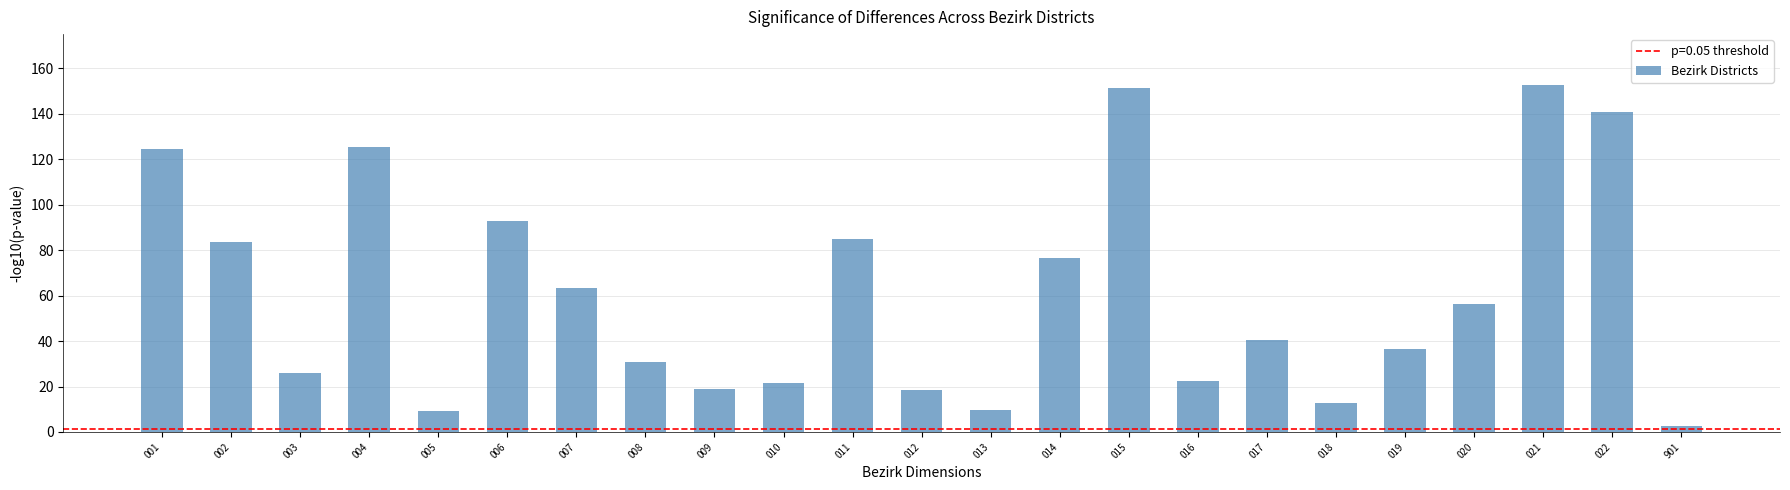

Between 011 and 017, which is larger?

011